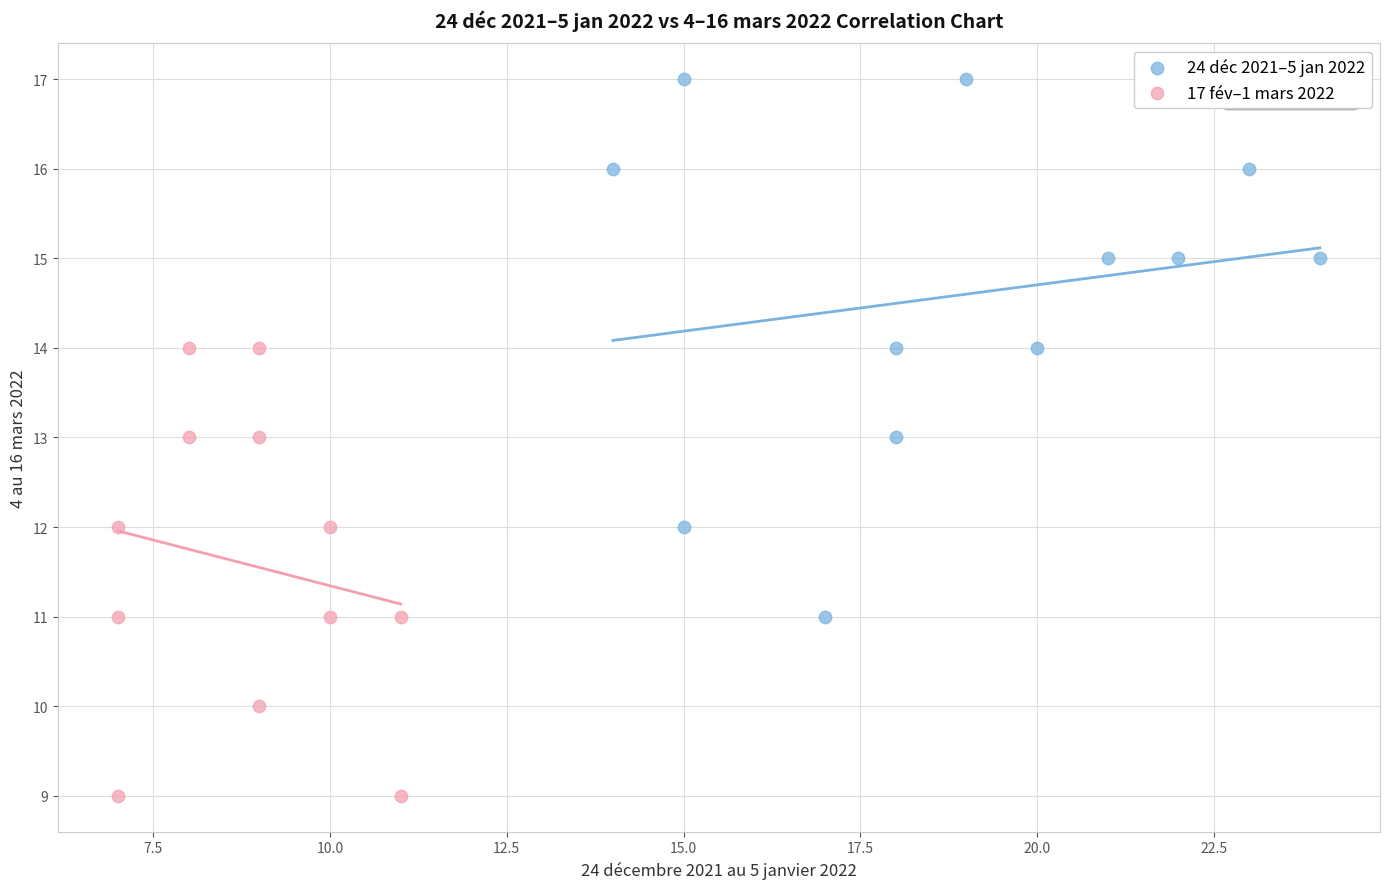

Which series reaches the maximum Y coordinate?

24 déc 2021–5 jan 2022